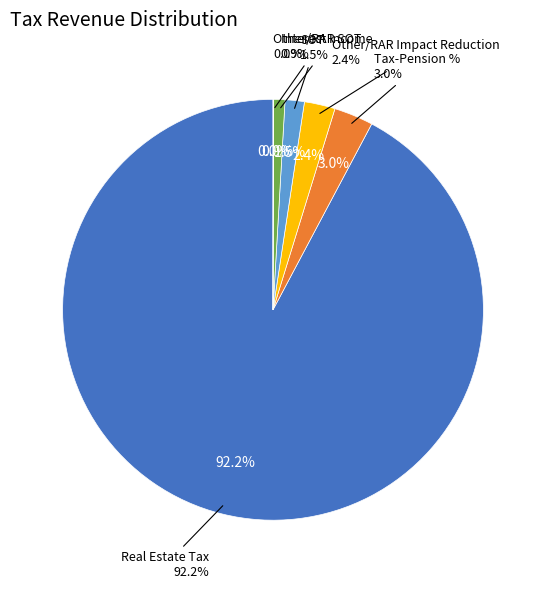

Which slice is the largest?

Real Estate Tax